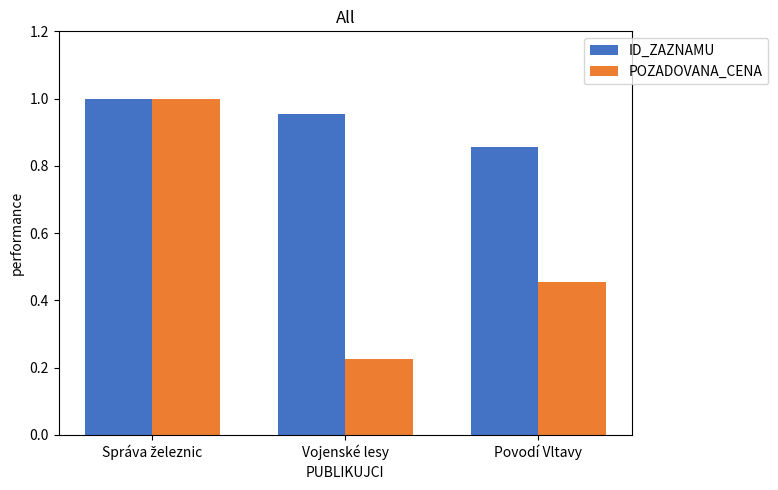

Is the value of ID_ZAZNAMU at Povodí Vltavy greater than the value of POZADOVANA_CENA at Vojenské lesy?

Yes